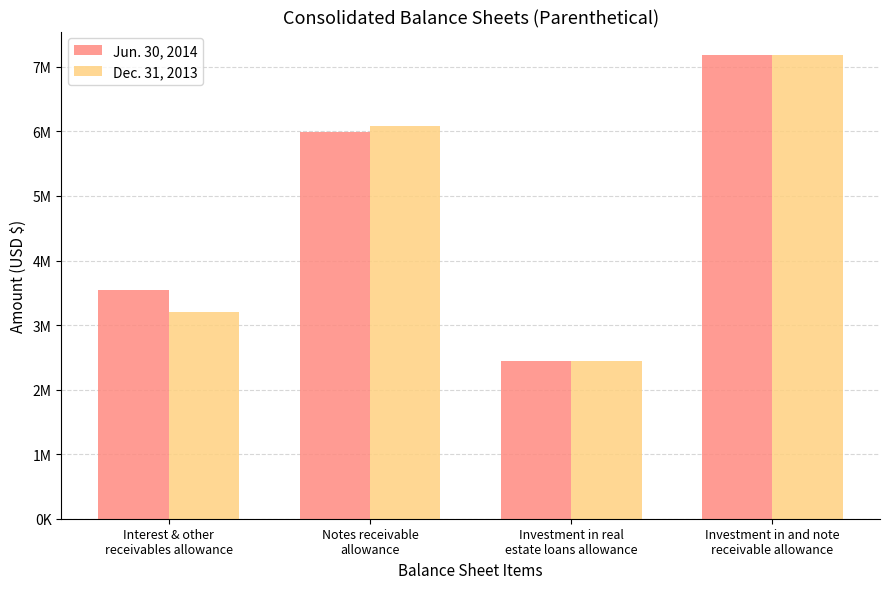

Read the Dec. 31, 2013 value at Investment in and note
receivable allowance.

7188000